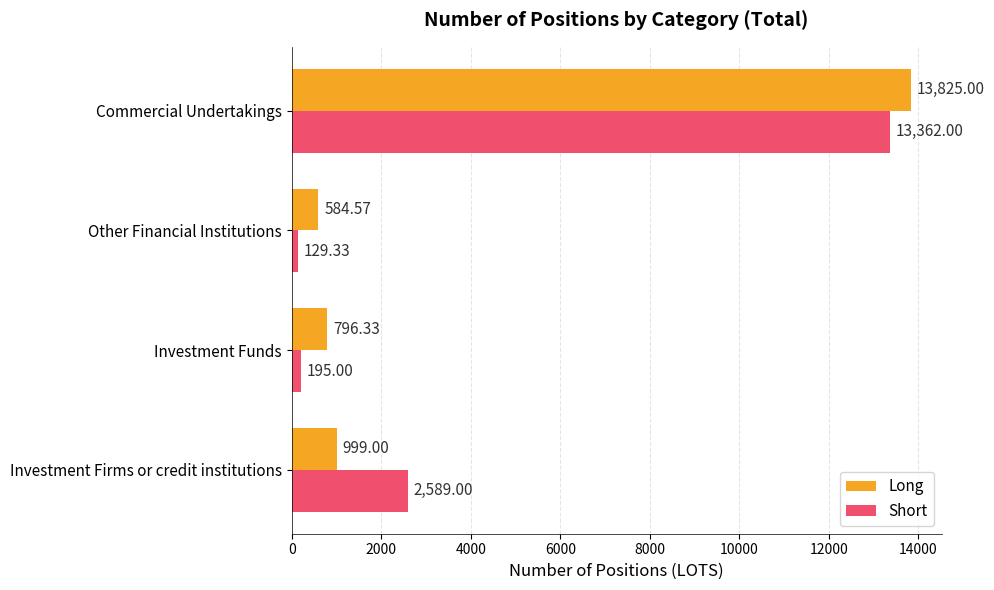

At how many categories does at least one series exceed 412?

4